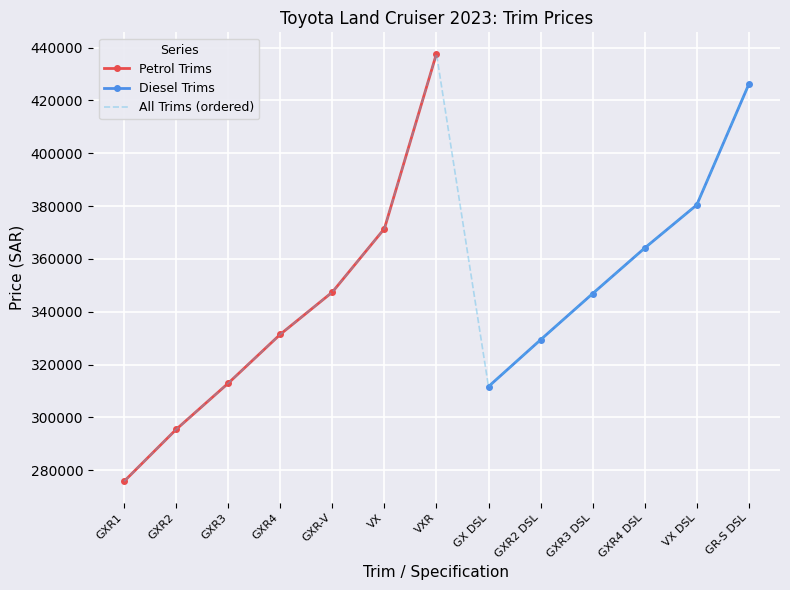

What is the label of the 8th point from the left?

GX DSL